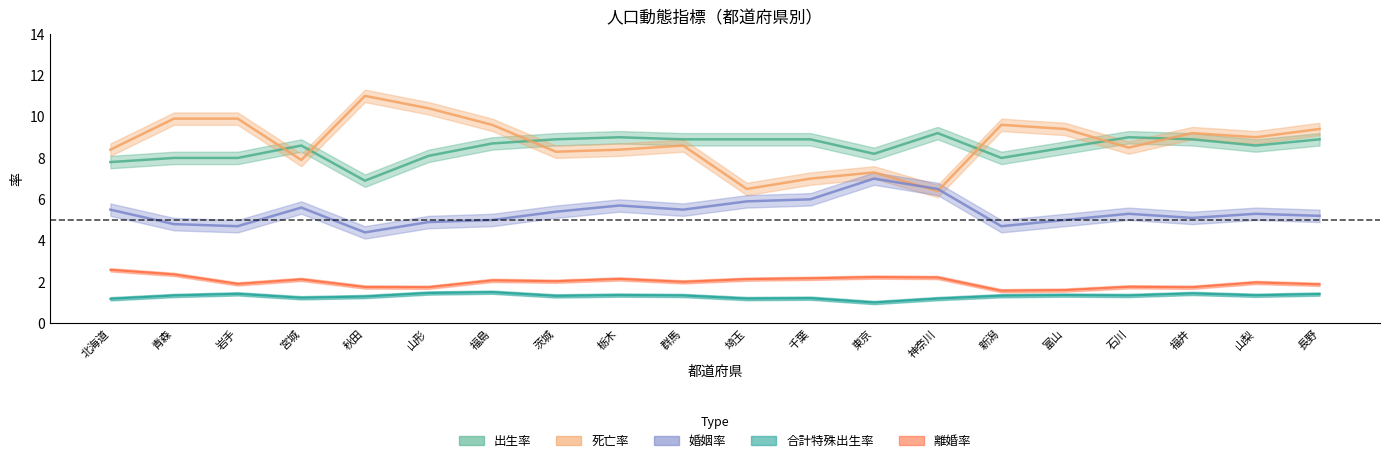

Which series has the largest total across all categories?

死亡率